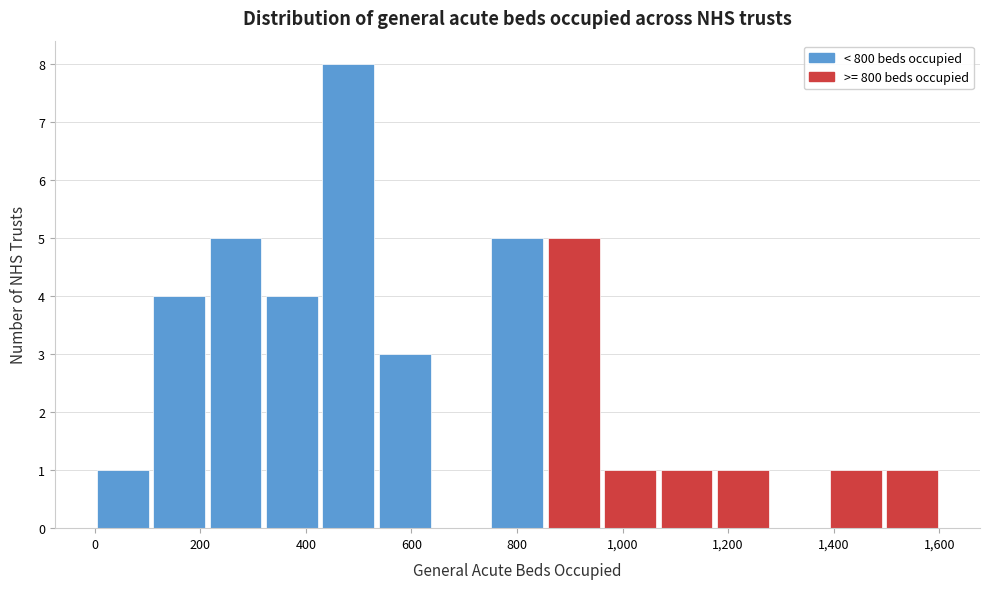

Reading left to right, transcribe this chart: for each bar, give the range it covers on the x-axis and its height. Neither the bar edges nor the heights are printed on the chart, so give them approximately, as read against the axes.

0 to 120: 1
120 to 220: 4
220 to 320: 5
320 to 440: 4
440 to 540: 8
540 to 640: 3
640 to 760: 0
760 to 860: 5
860 to 960: 5
960 to 1080: 1
1080 to 1180: 1
1180 to 1280: 1
1280 to 1400: 0
1400 to 1500: 1
1500 to 1600: 1